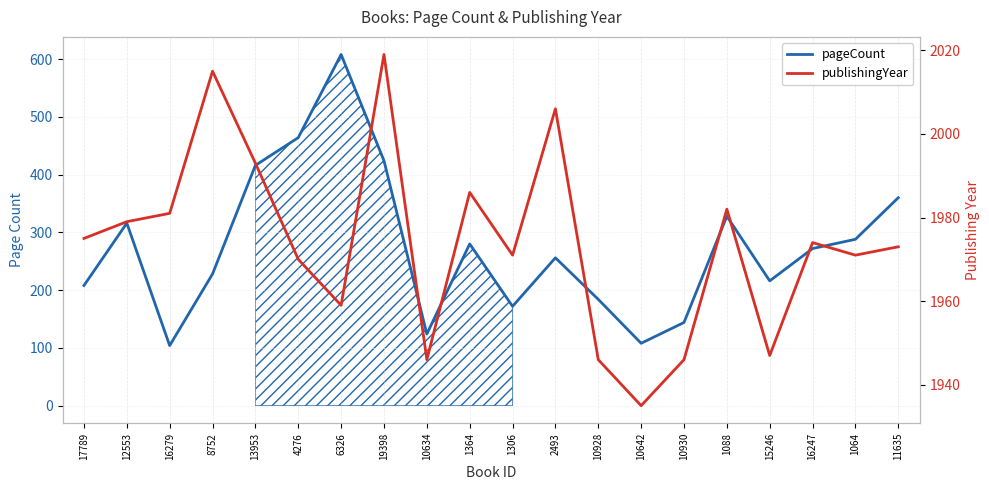

Is this an area chart (filled region under the line)?

No